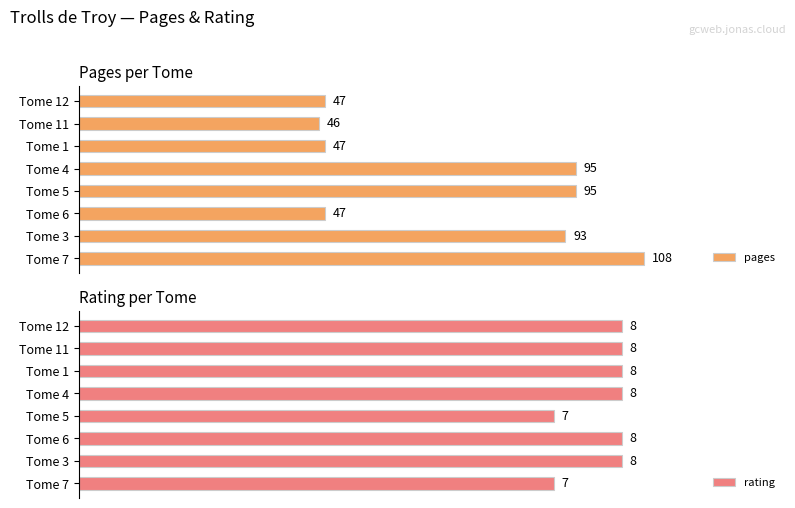

Where is pages nearest to the value 77?

Tome 3